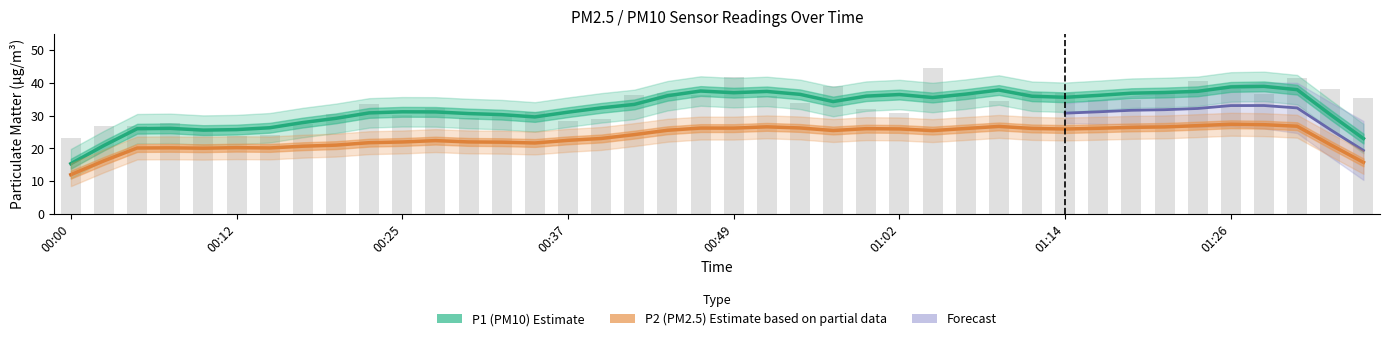

What is the difference between the values at 01:26 and 00:12?

14.3